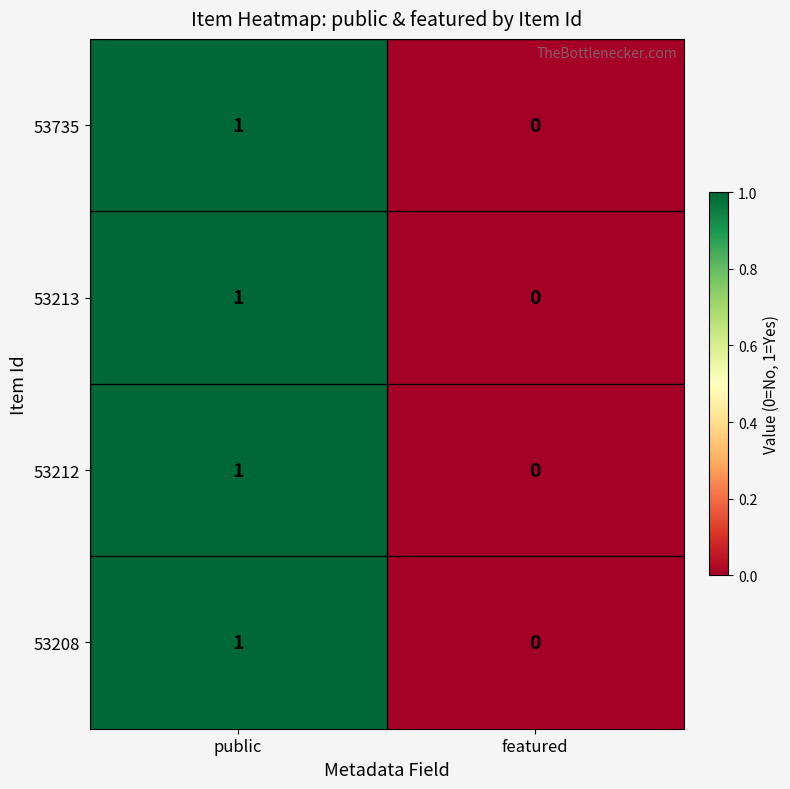

Which category has the lowest value across all series?

featured